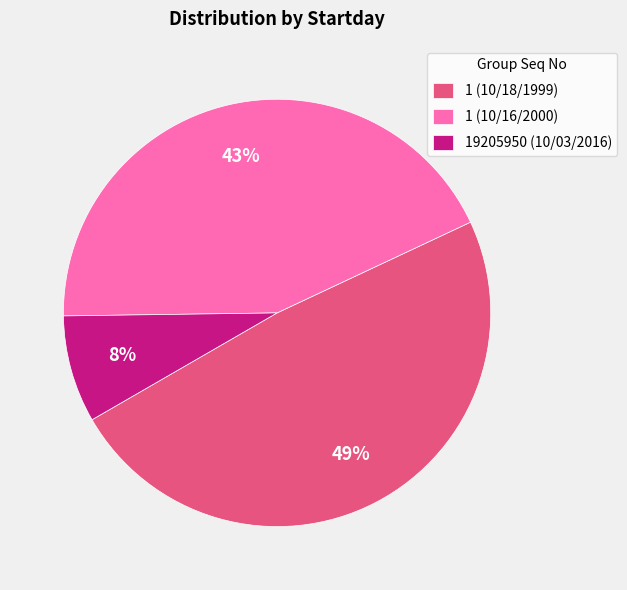

Do 19205950 (10/03/2016) and 1 (10/18/1999) together represent more than half of the pie?

Yes